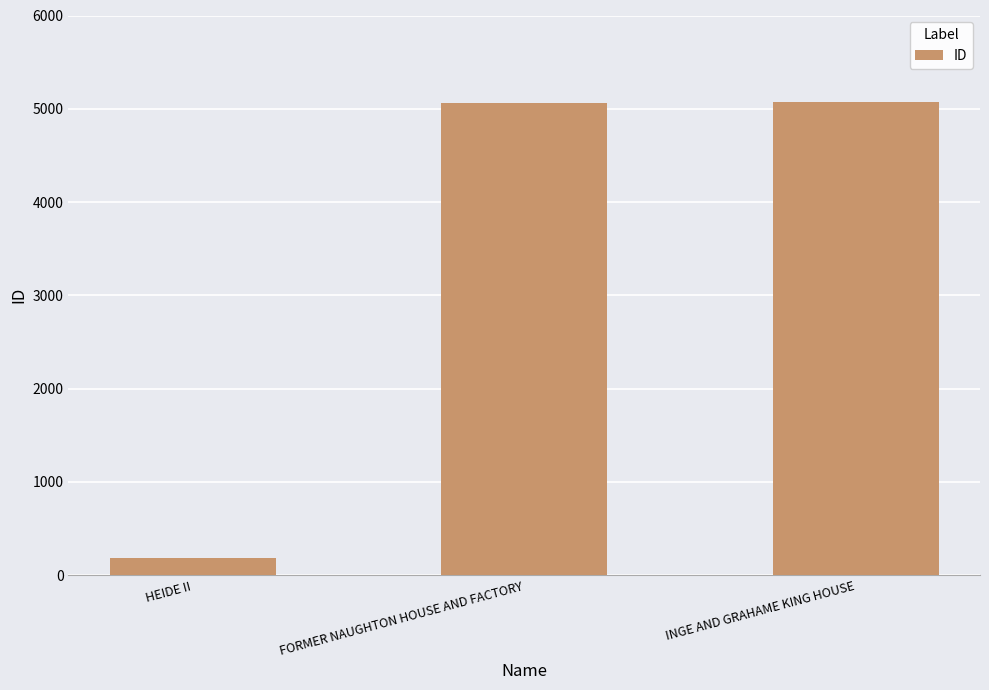

What is the smallest value displayed?

180